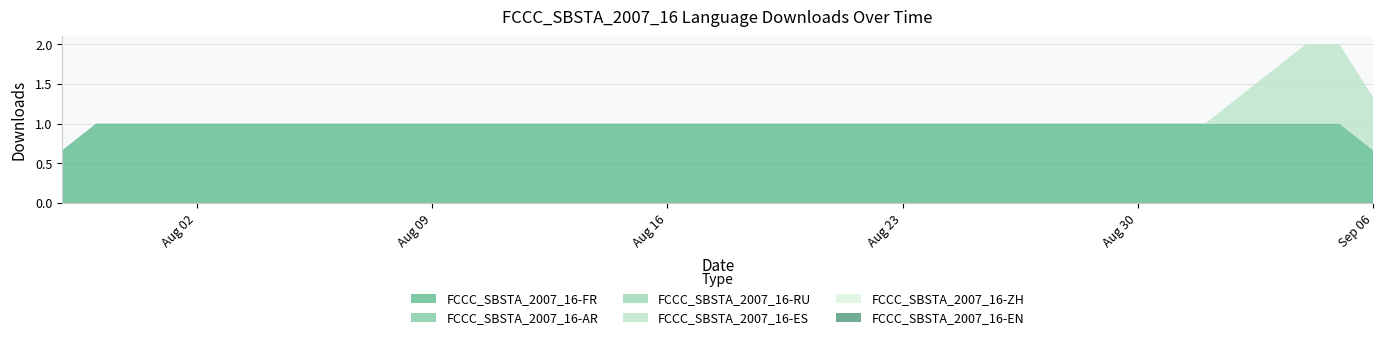

Does the chart have visible grid lines?

Yes